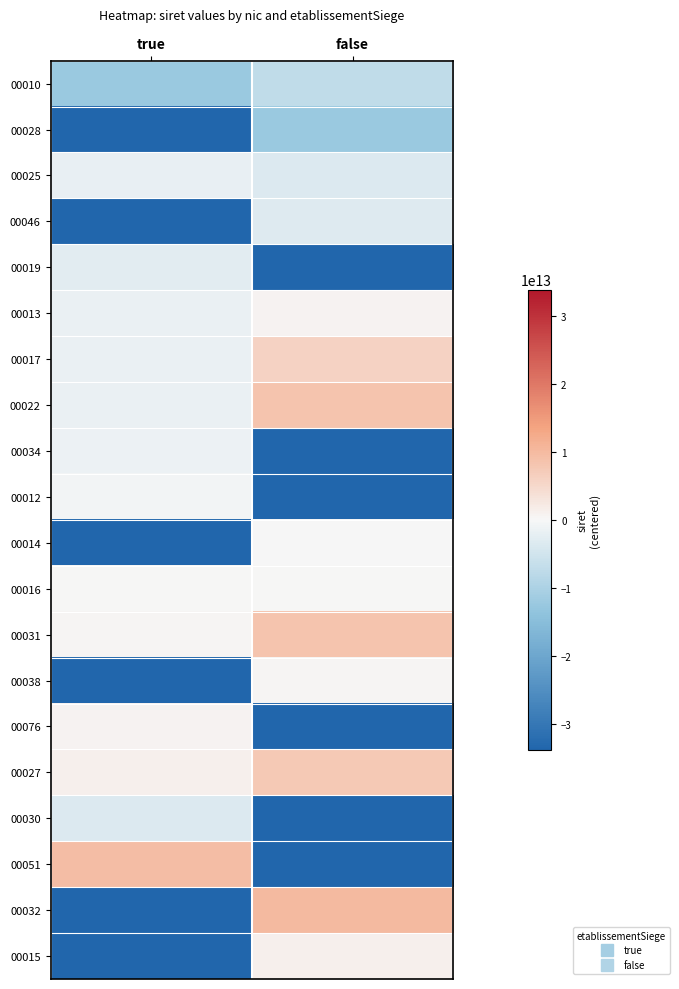

At which category is the sum across all series the highest?

false